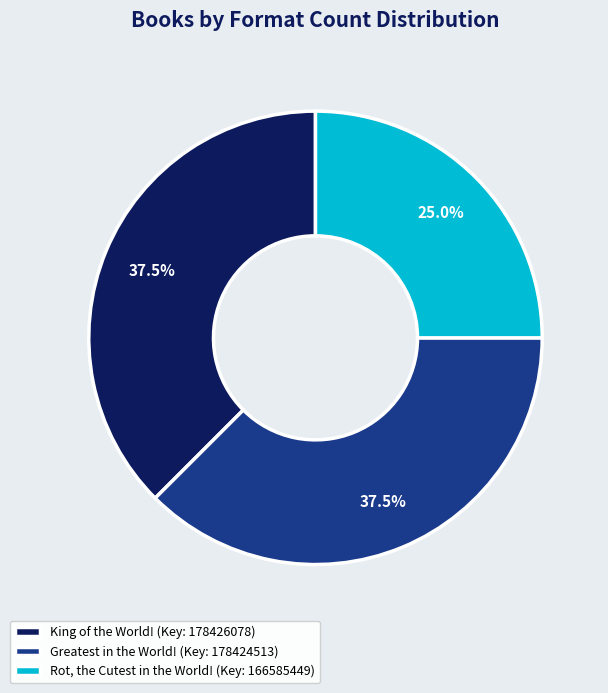

Which has a higher value, Rot, the Cutest in the World! (Key: 166585449) or Greatest in the World! (Key: 178424513)?

Greatest in the World! (Key: 178424513)